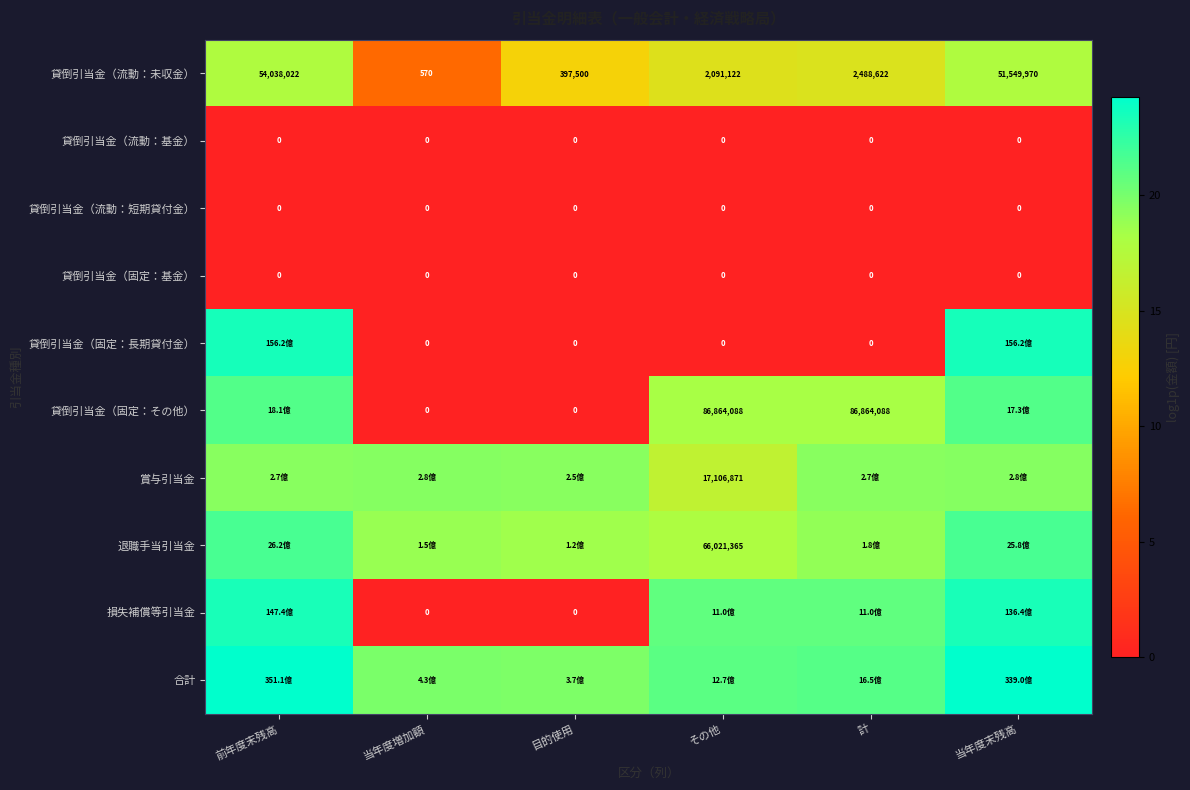

Count the number of data series in this chart.

10